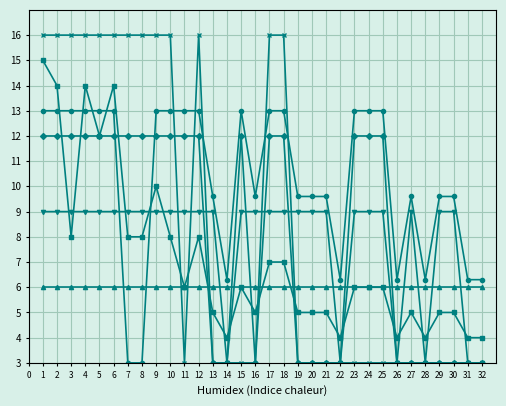

What is the difference between the highest and lowest values at 10?

10.0